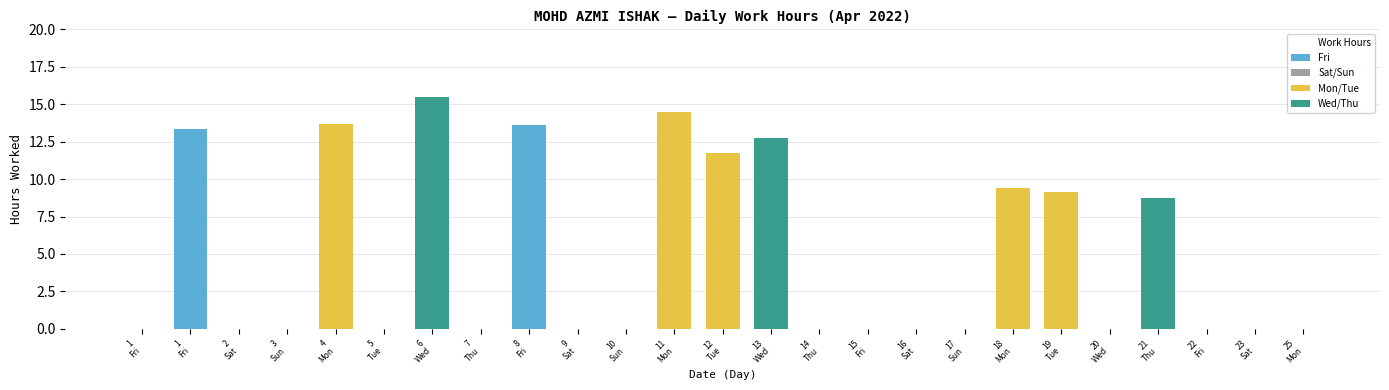

Reading left to right, extract all data points from this chart.

0.0	13.3	0.0	0.0	13.7	0.0	15.5	0.0	13.6	0.0	0.0	14.5	11.7	12.8	0.0	0.0	0.0	0.0	9.4	9.1	0.0	8.8	0.0	0.0	0.0